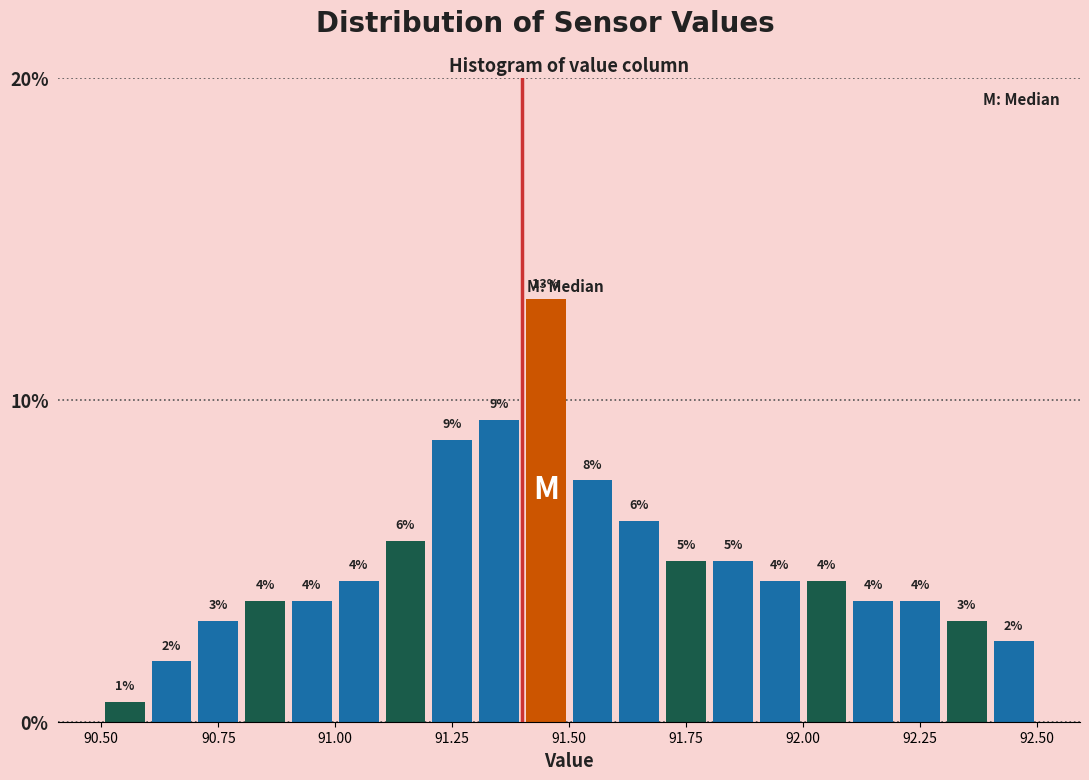

Read against the x-axis, roughly where is the centre of the tallest bar?

91.45